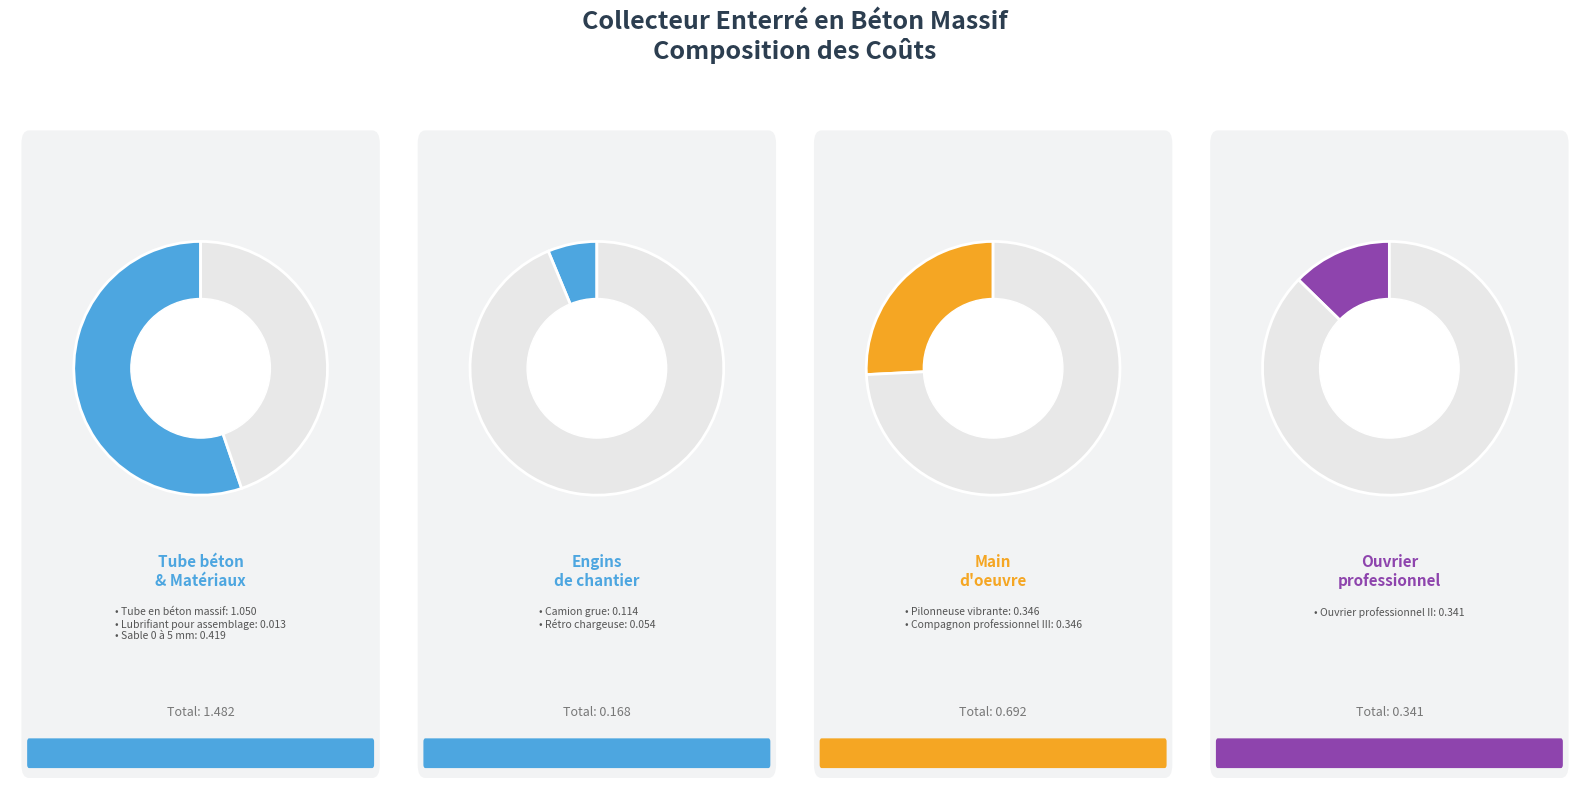

True or false: Sable 0 à 5 mm accounts for 26% of the total.

False